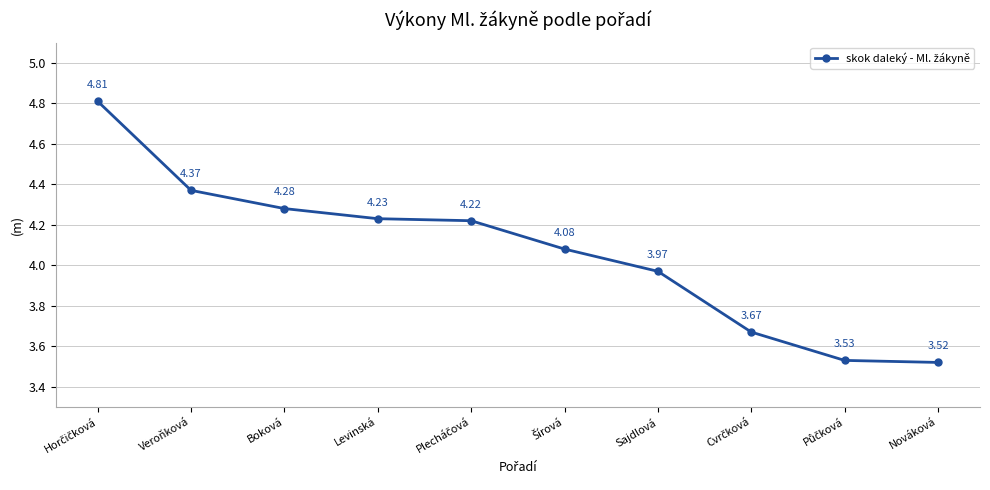

Between Levinská and Boková, which is larger?

Boková